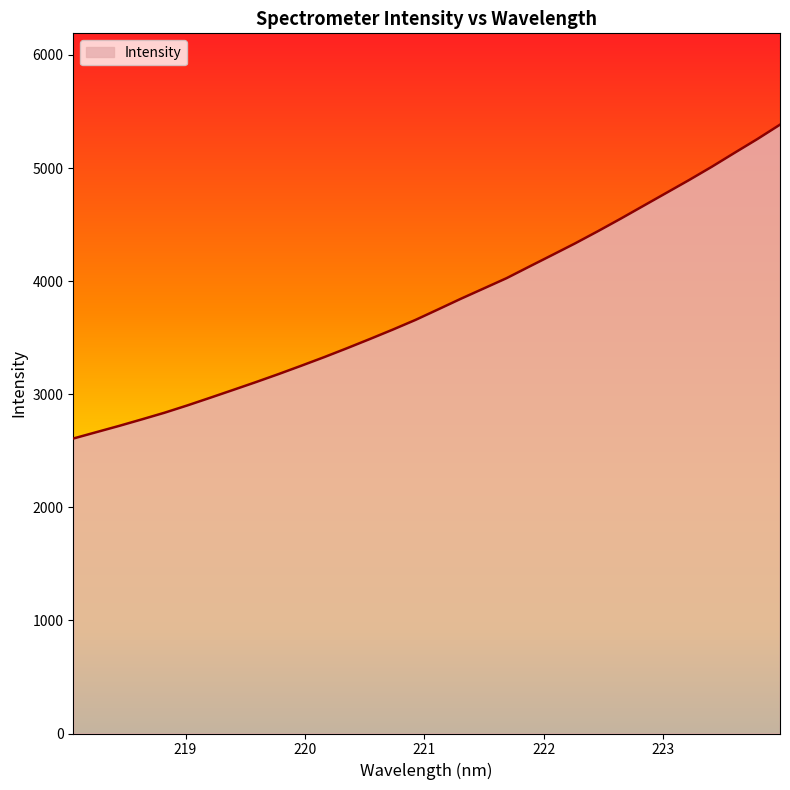

What is the minimum value shown in the chart?

2608.0